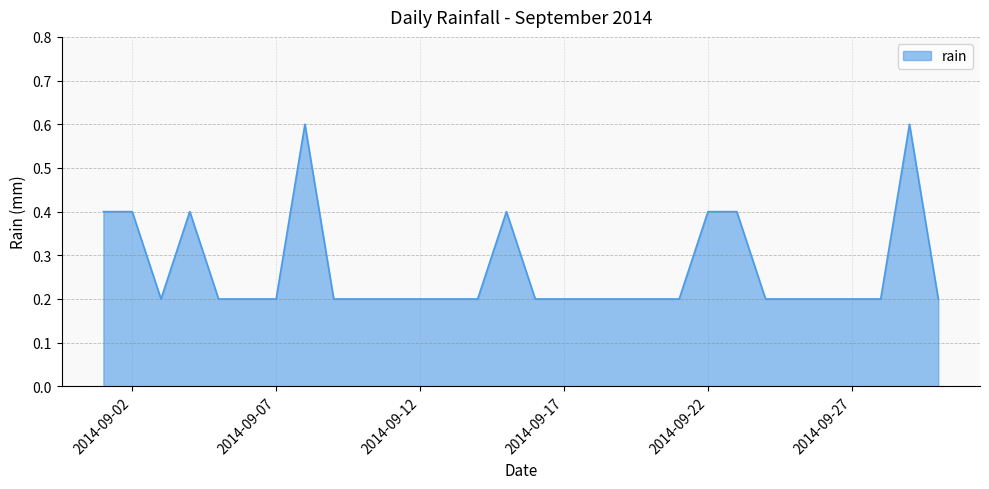

What is the difference between the maximum and minimum values?

0.4